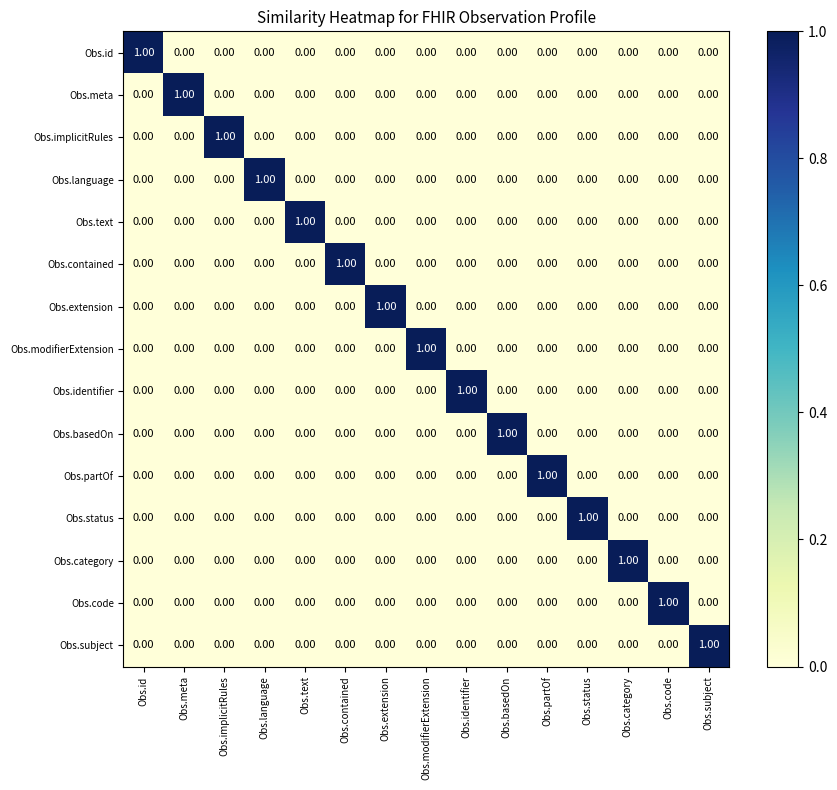

Which category has the highest value in the Obs.language series?

Obs.language